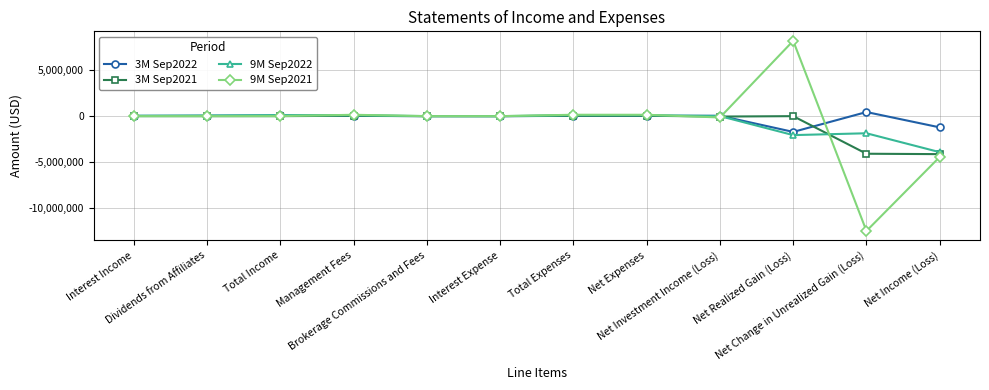

Which series has the largest range (max minus min)?

9M Sep2021